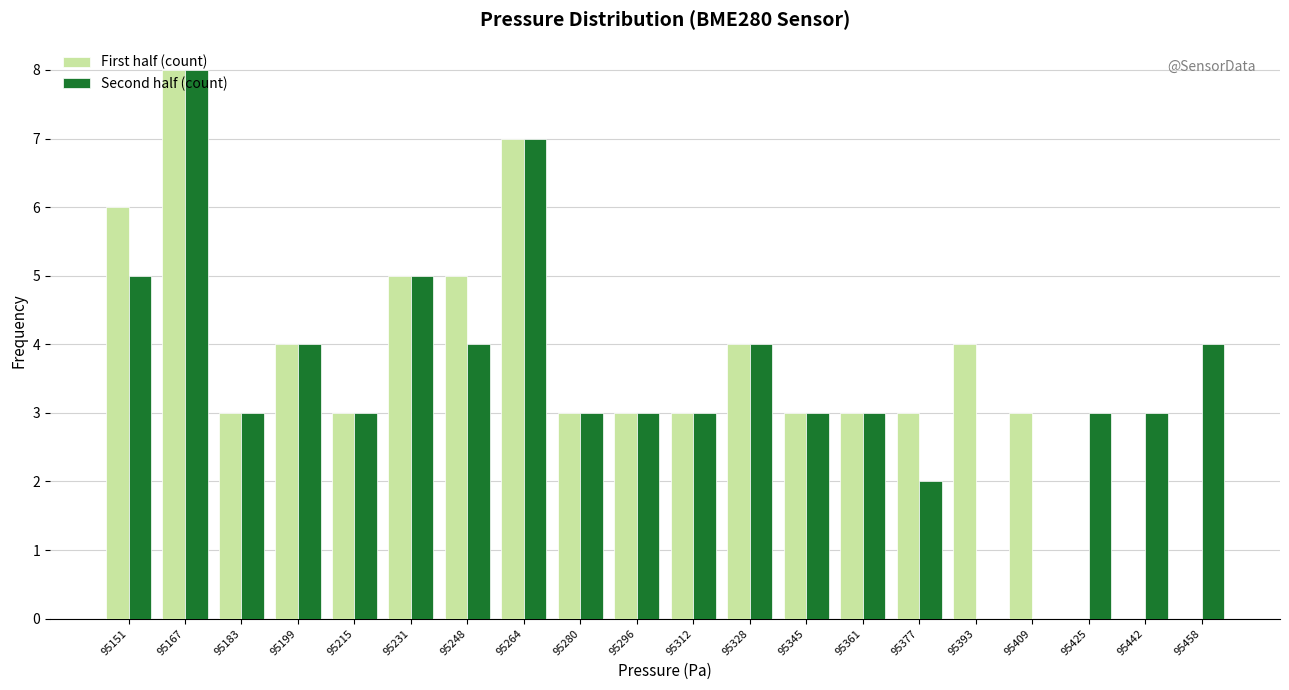

Reading left to right, list every range on the x-axis with the height of the bar of each series over it. Neither the bar edges nor the heights are printed on the chart, so give them approximately, as read against the axes.

95142 to 95158: First half (count)=6	Second half (count)=5
95158 to 95174: First half (count)=8	Second half (count)=8
95174 to 95190: First half (count)=3	Second half (count)=3
95190 to 95208: First half (count)=4	Second half (count)=4
95208 to 95224: First half (count)=3	Second half (count)=3
95224 to 95240: First half (count)=5	Second half (count)=5
95240 to 95256: First half (count)=5	Second half (count)=4
95256 to 95272: First half (count)=7	Second half (count)=7
95272 to 95288: First half (count)=3	Second half (count)=3
95288 to 95304: First half (count)=3	Second half (count)=3
95304 to 95320: First half (count)=3	Second half (count)=3
95320 to 95336: First half (count)=4	Second half (count)=4
95336 to 95352: First half (count)=3	Second half (count)=3
95352 to 95368: First half (count)=3	Second half (count)=3
95368 to 95384: First half (count)=3	Second half (count)=2
95384 to 95402: First half (count)=4	Second half (count)=0
95402 to 95418: First half (count)=3	Second half (count)=0
95418 to 95434: First half (count)=0	Second half (count)=3
95434 to 95450: First half (count)=0	Second half (count)=3
95450 to 95466: First half (count)=0	Second half (count)=4